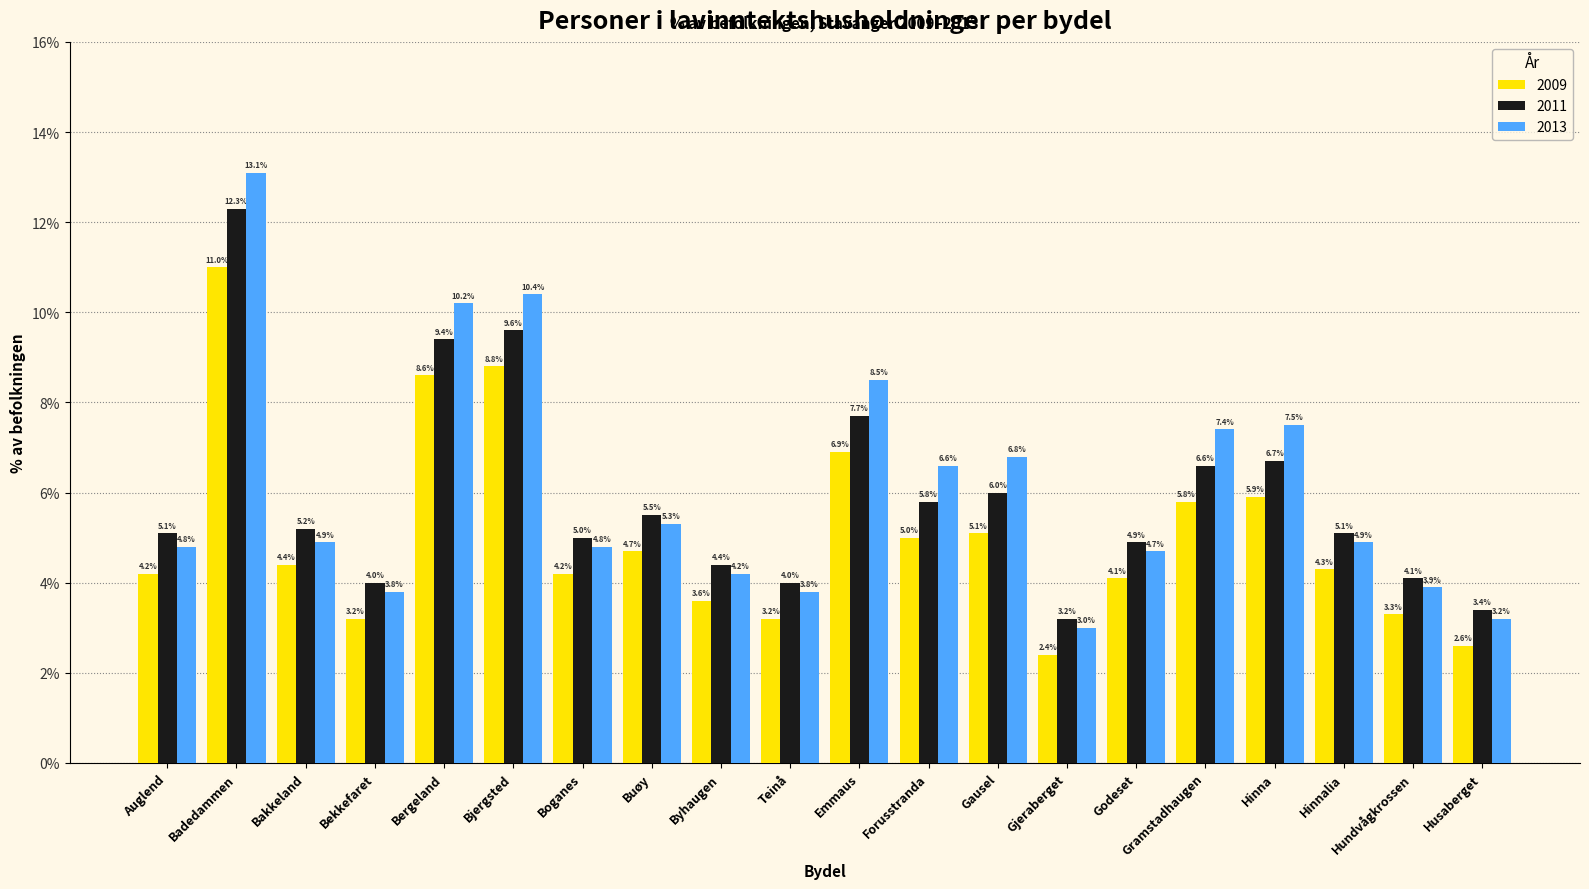

At Hinnalia, list the series in order from largest to smallest.

2011, 2013, 2009